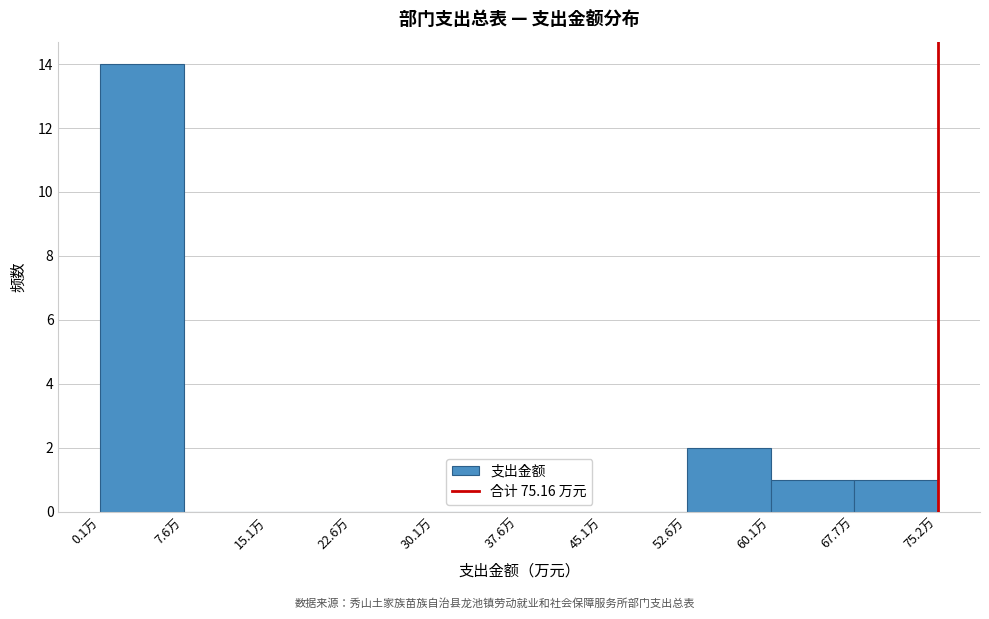

Reading left to right, list every bar in this chart as the range it spans on the x-axis followed by its height. Neither the bar edges nor the heights are printed on the chart, so give them approximately, as read against the axes.

0 to 8: 14
8 to 15: 0
15 to 23: 0
23 to 30: 0
30 to 38: 0
38 to 45: 0
45 to 53: 0
53 to 60: 2
60 to 68: 1
68 to 75: 1